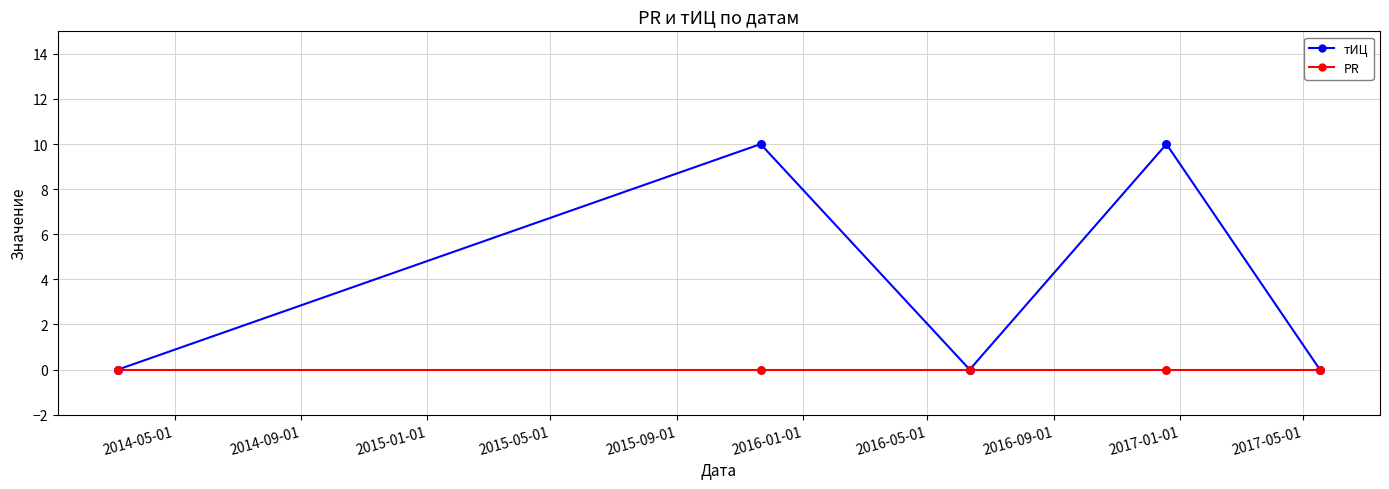

What is the greatest value displayed?

10